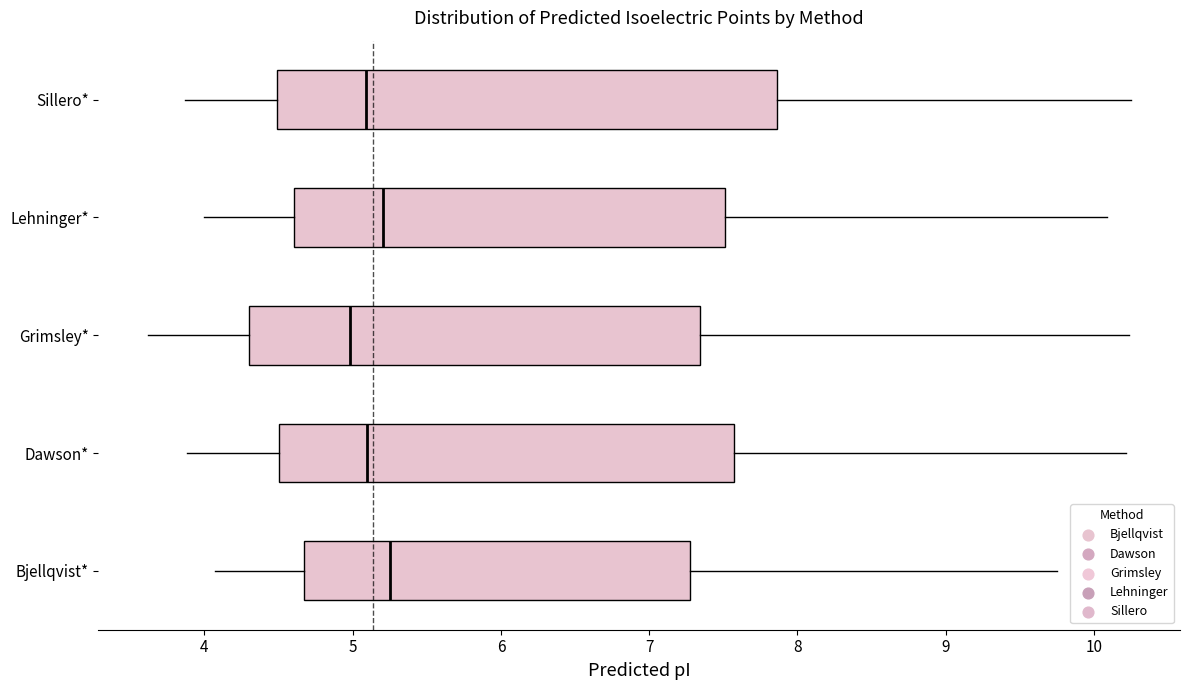

Reading bottom to top, read every box against the x-axis: the position of its median line, the range the box covers, and the ends of its whiskers. The values are not printed on the chart, so give them approximately, as read against the axis.

Bjellqvist*: median 5.3, box 4.7 to 7.3, whiskers 4.1 to 9.8
Dawson*: median 5.1, box 4.5 to 7.6, whiskers 3.9 to 10.2
Grimsley*: median 5.0, box 4.3 to 7.3, whiskers 3.6 to 10.2
Lehninger*: median 5.2, box 4.6 to 7.5, whiskers 4.0 to 10.1
Sillero*: median 5.1, box 4.5 to 7.9, whiskers 3.9 to 10.2